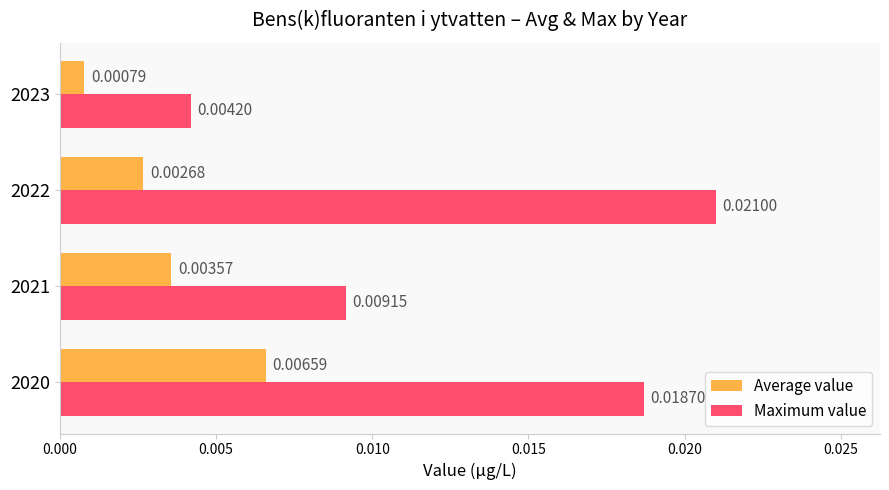

At which label is Maximum value closest to 0?

2023